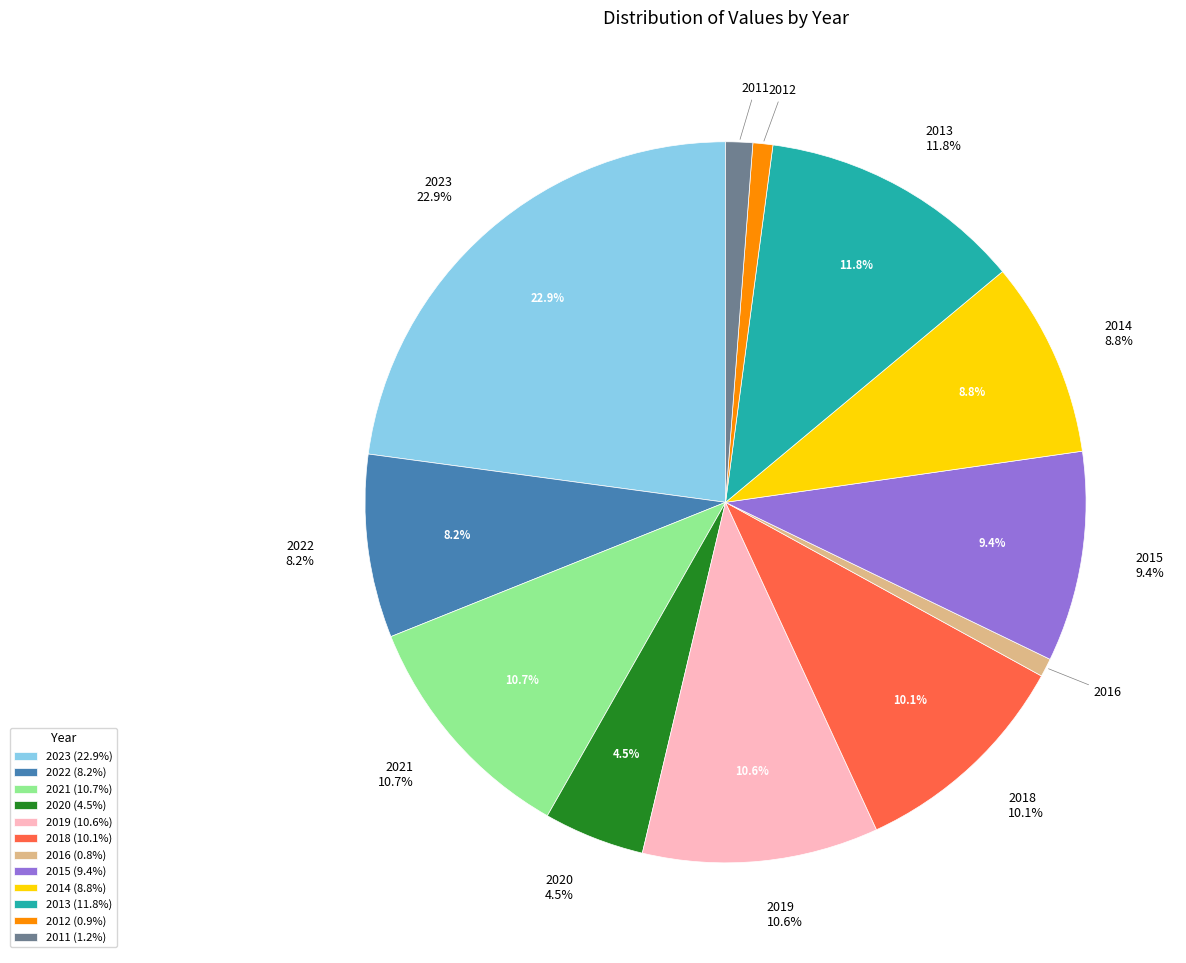

Is the sum of 2016 and 2022 greater than half?

No